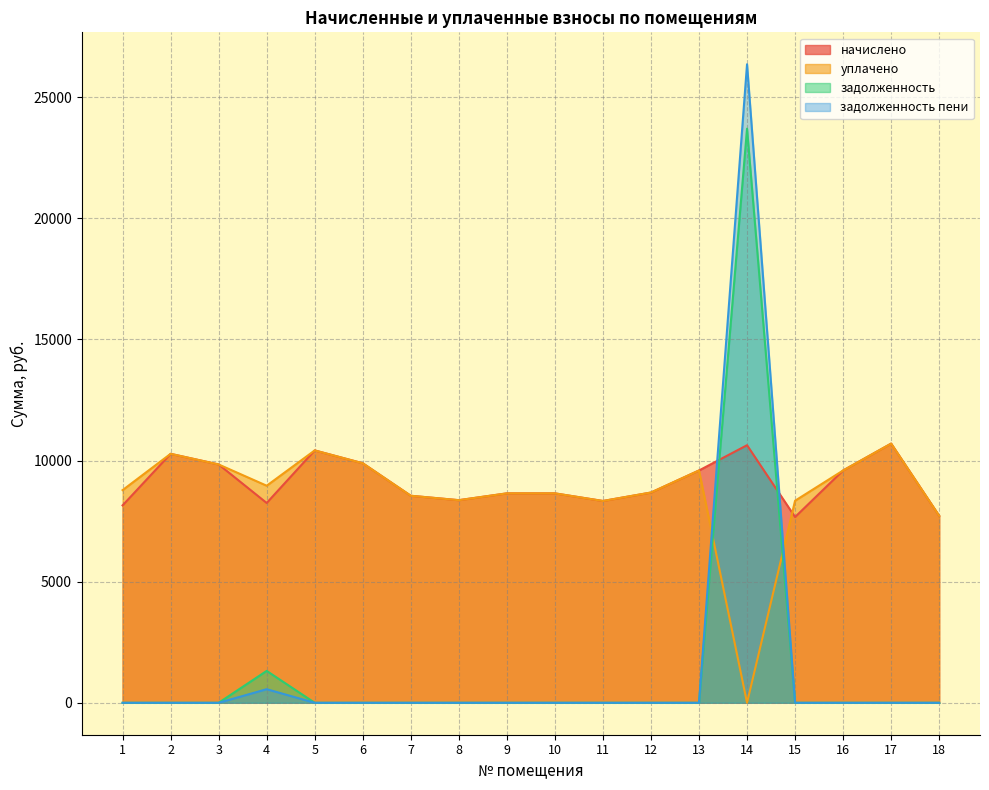

What is the difference between the highest and lowest values at 7?

8545.0